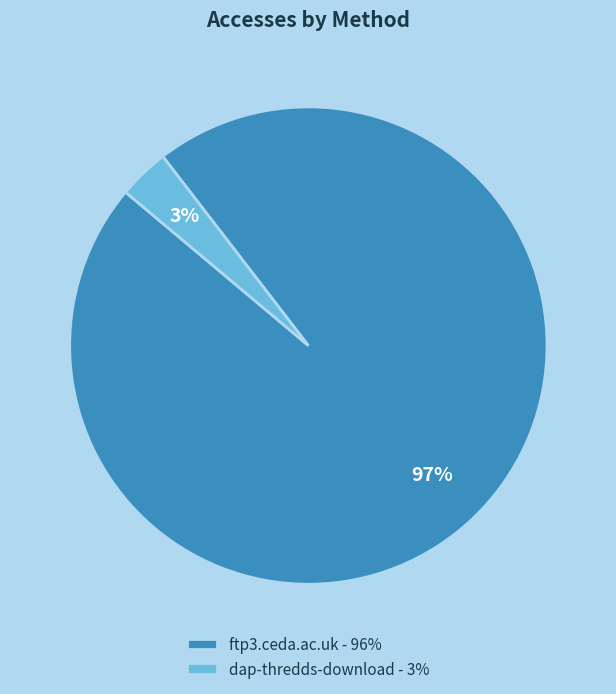

Which category has the biggest portion of the pie?

ftp3.ceda.ac.uk